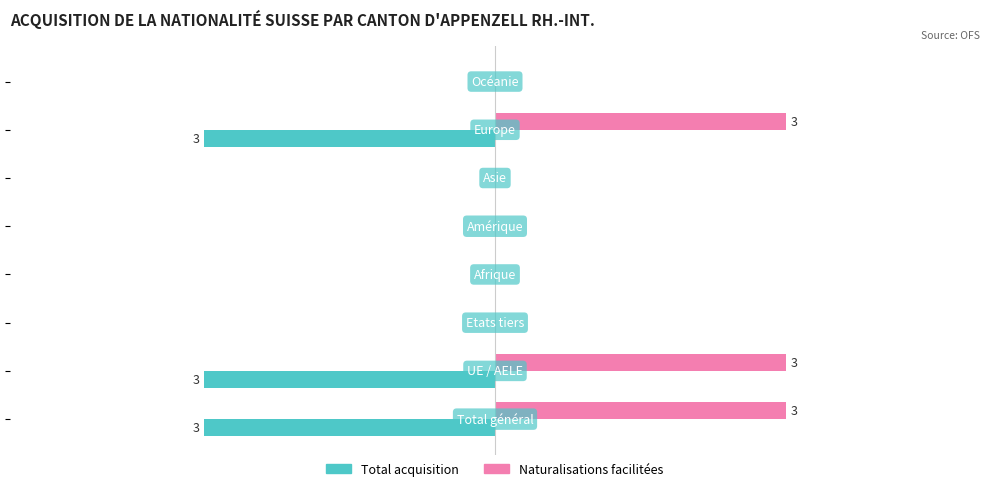

What are all the series names shown in the legend?

Total acquisition, Naturalisations facilitées